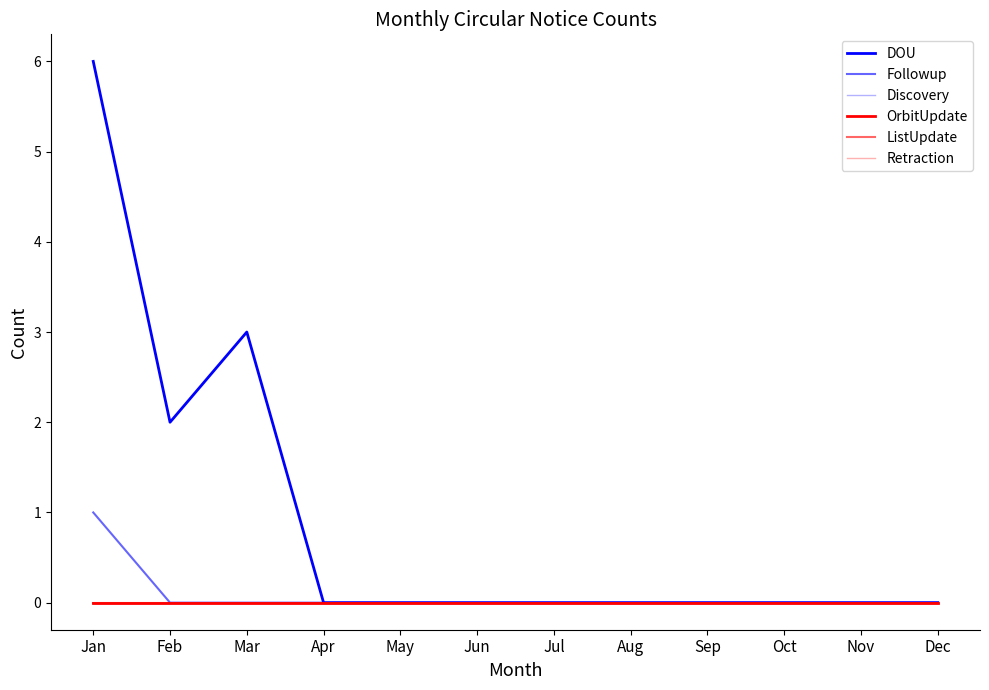

Does the chart have visible grid lines?

No